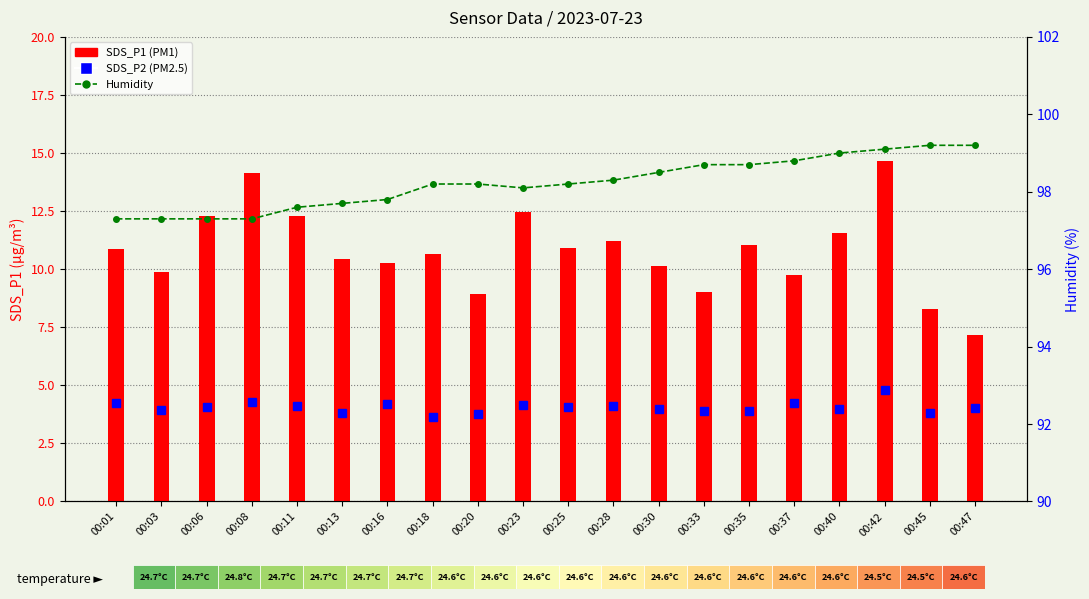

What is the total value across all series at 00:28?

113.6